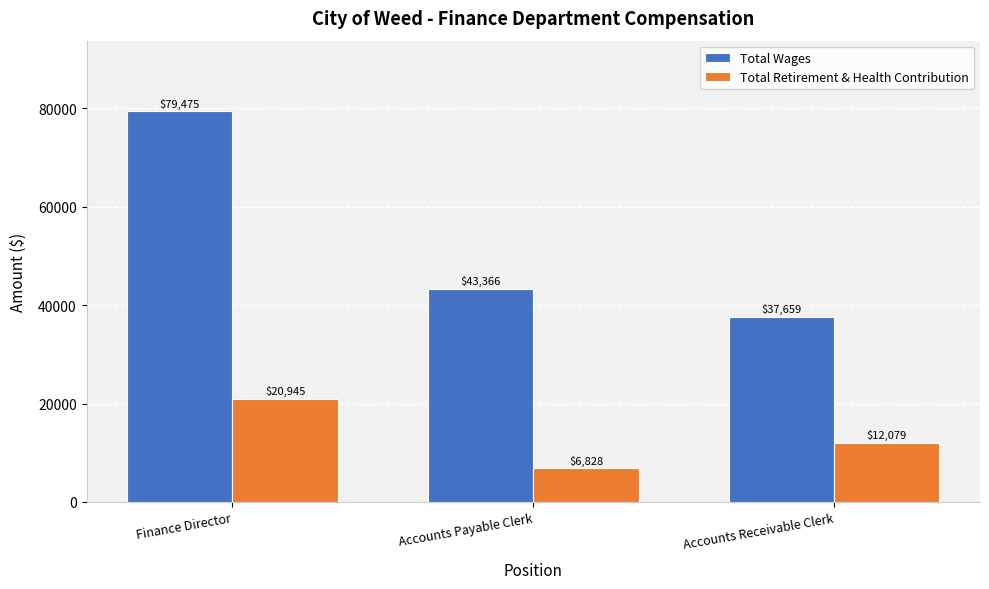

What is the sum of all Total Wages values?

160500